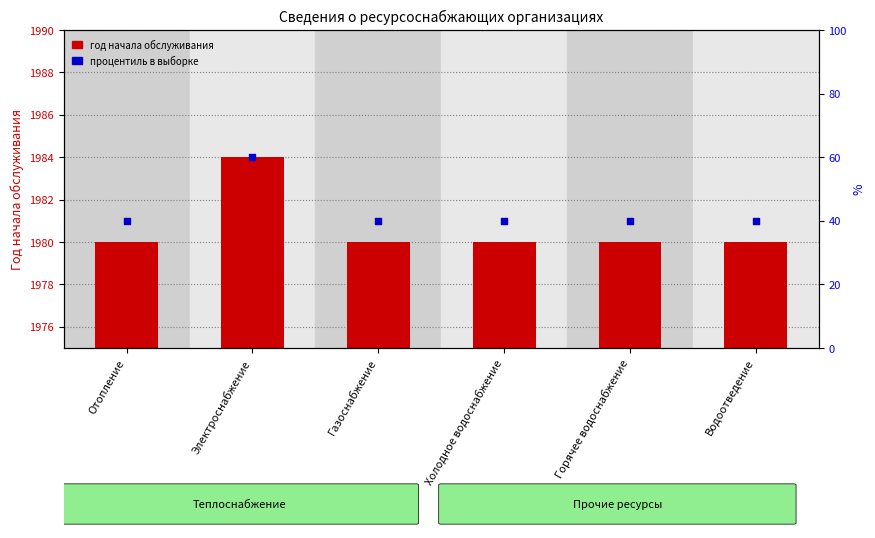

At how many categories does at least one series exceed 1981?

1